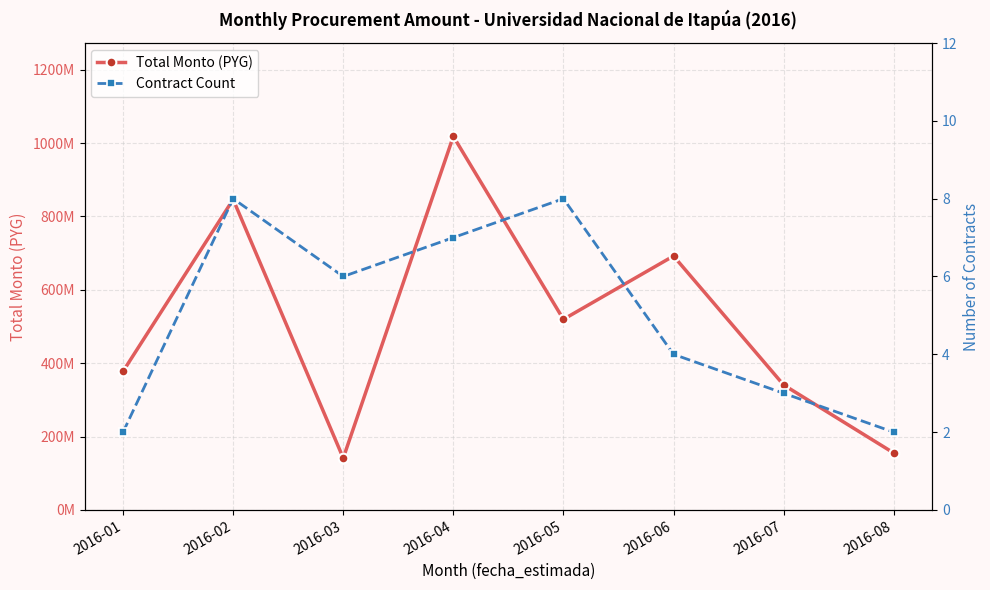

The value of Total Monto (PYG) at 2016-01 is 377870000. True or false?

True